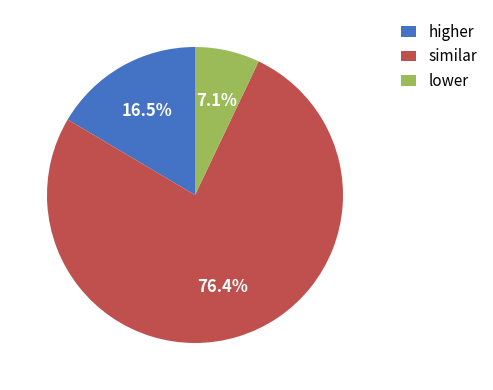

What is the ratio of the value at lower to the value at higher?

0.4